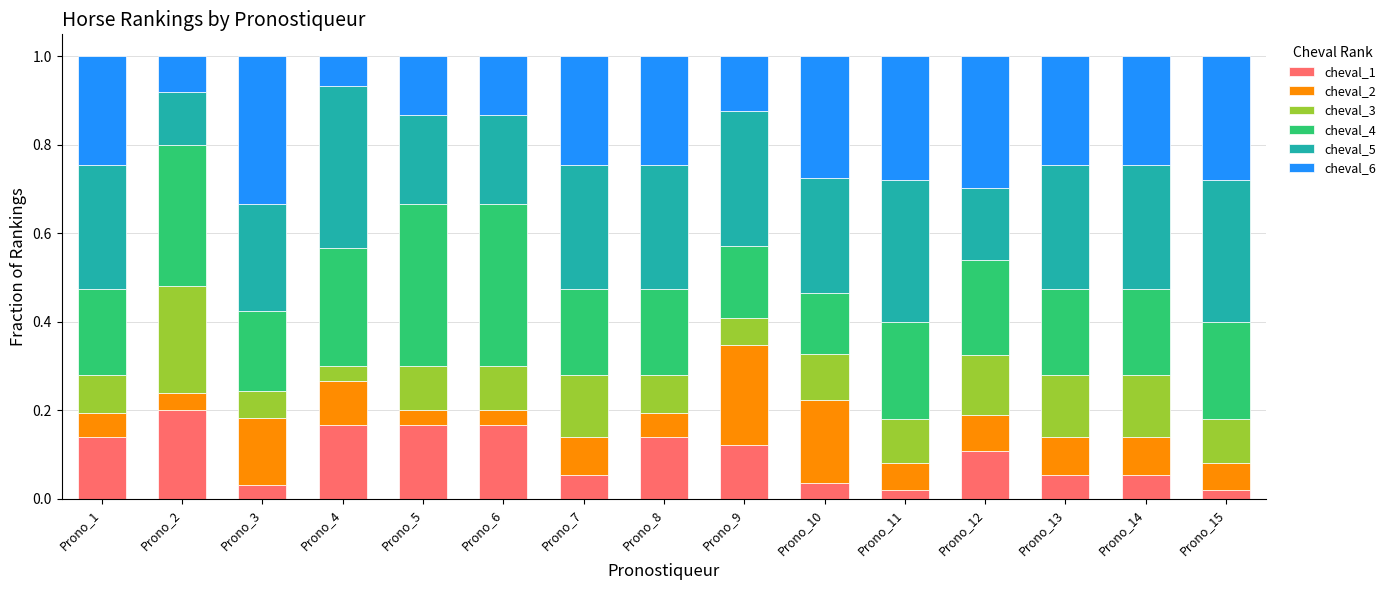

How many series are shown in this chart?

6